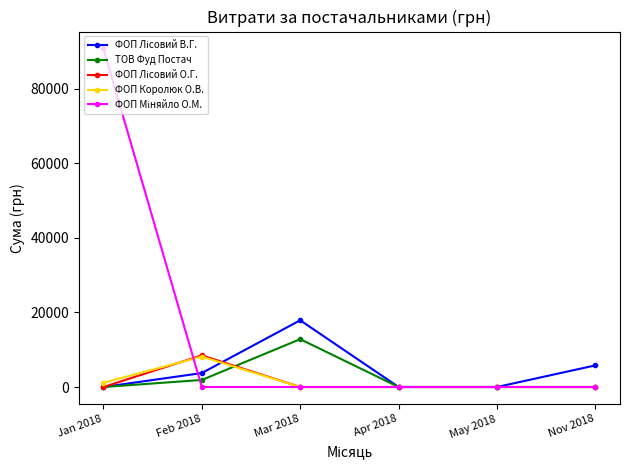

How many series are shown in this chart?

5